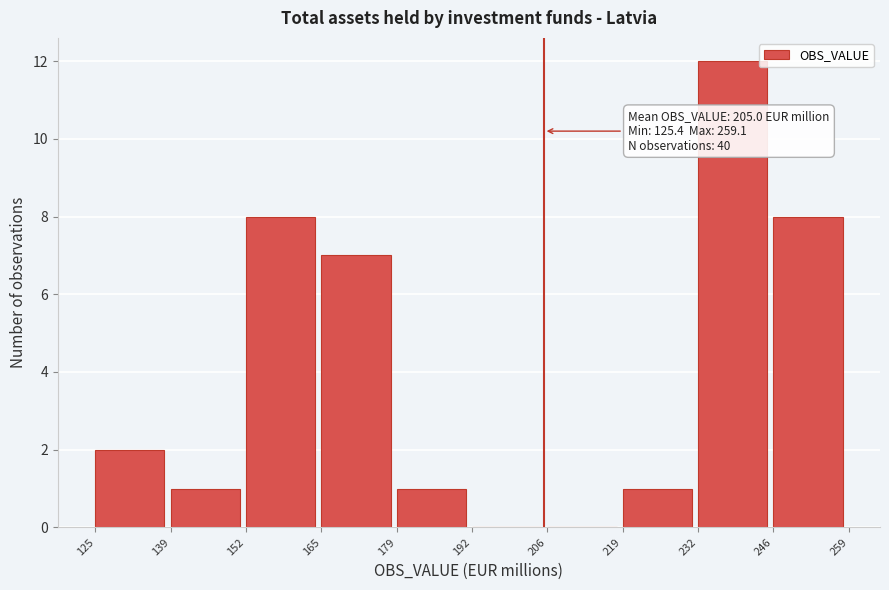

Over which range of the x-axis is the bar tallest?

232 to 246